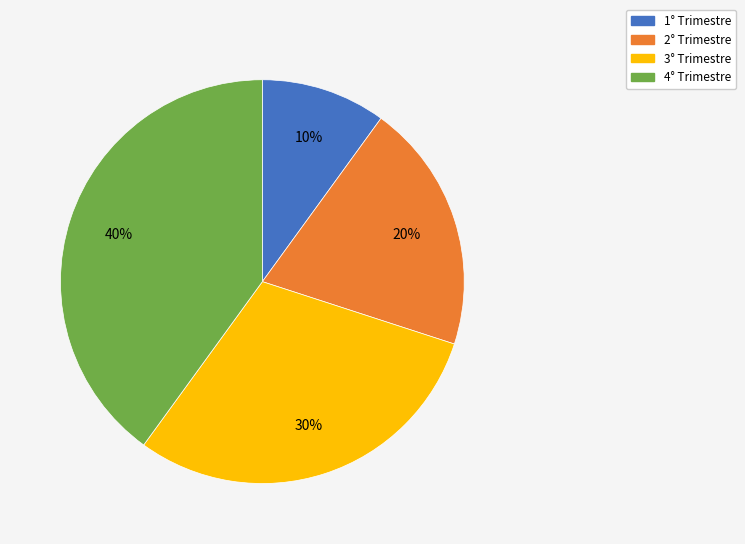

Count the number of slices in the pie.

4